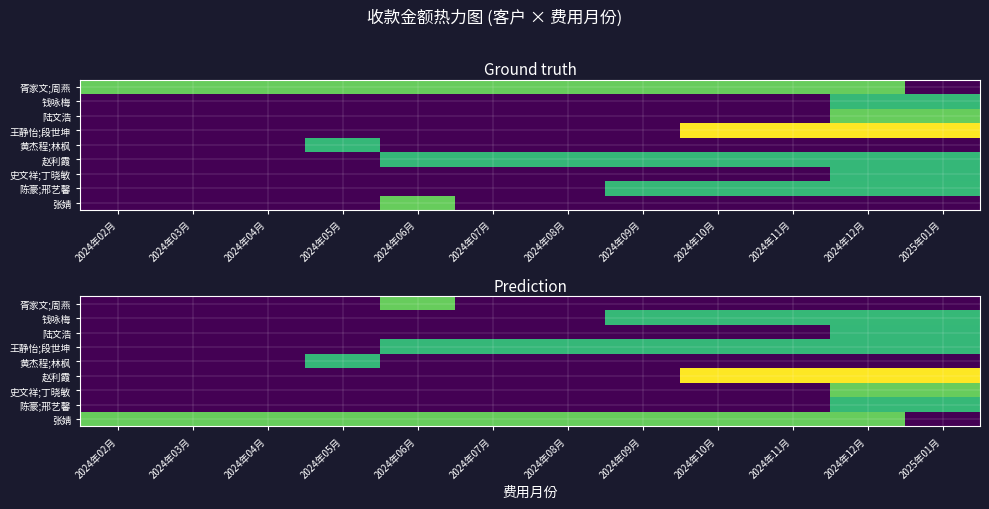

What is the total value across all series at 2025年01月?

2993.3